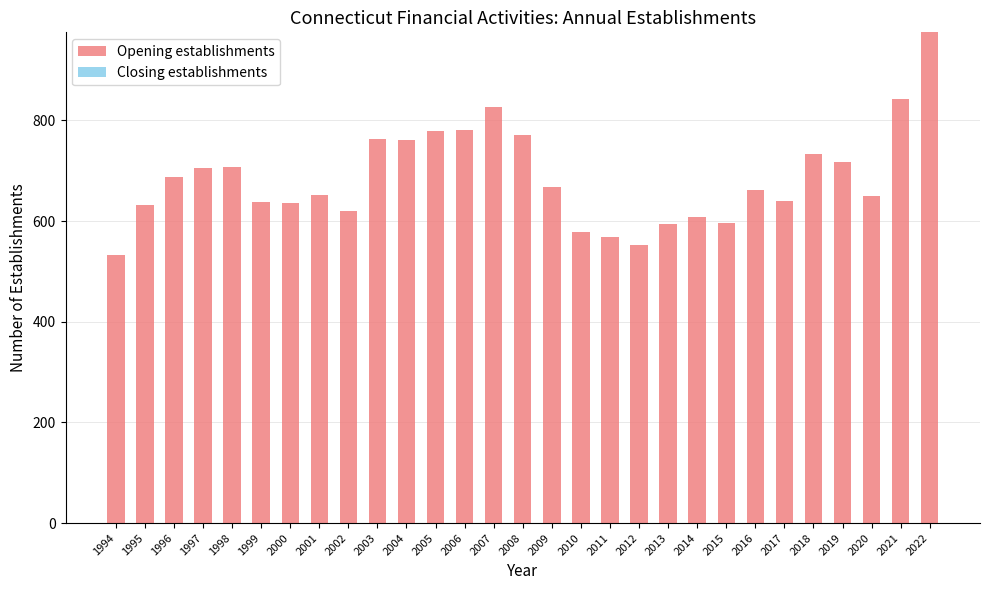

Between 2015 and 2003, which is larger?

2003